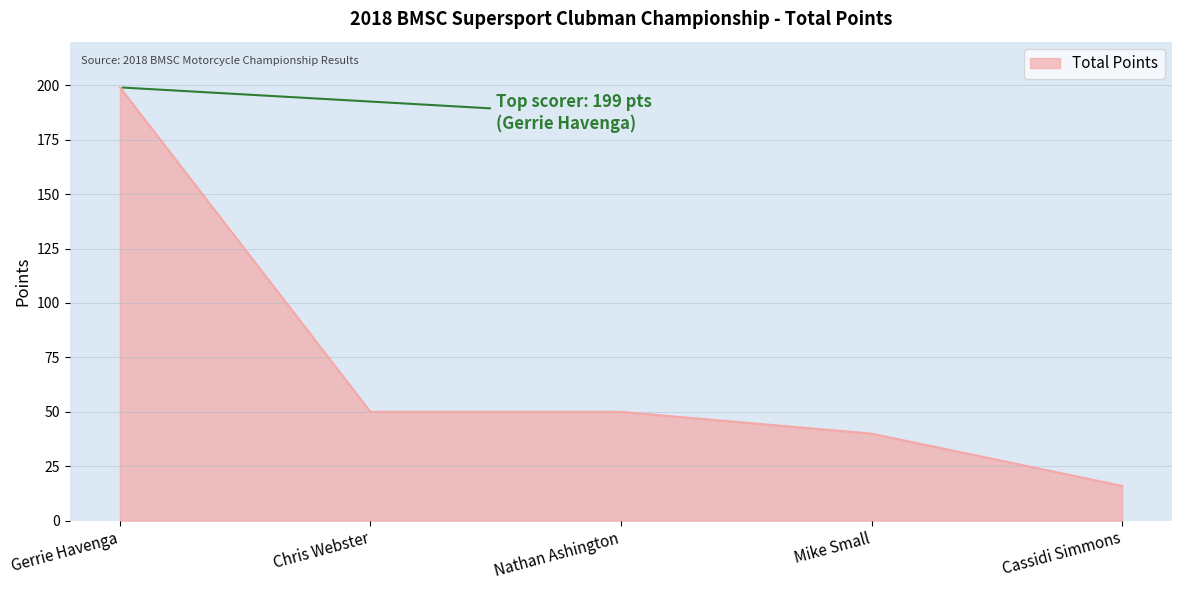

At which label does the data first exceed 50?

Gerrie Havenga